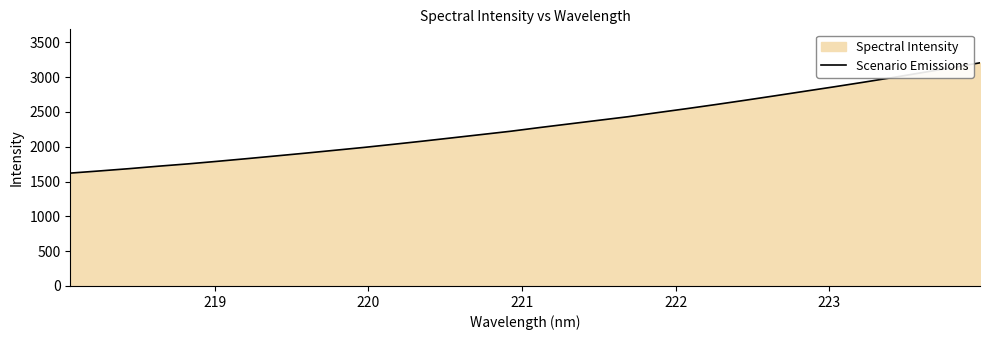

How many lines are shown in the chart?

1